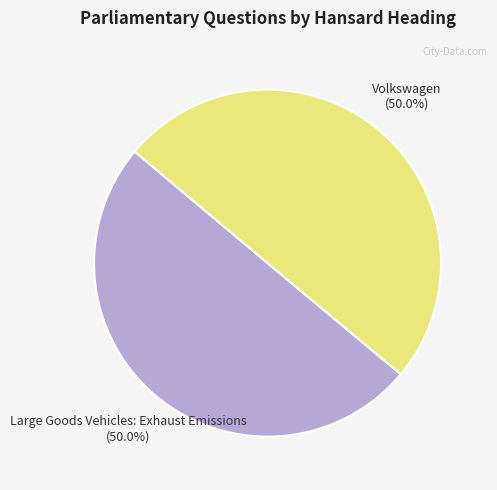

What percentage is NOT represented by Large Goods Vehicles: Exhaust Emissions?

50.0%